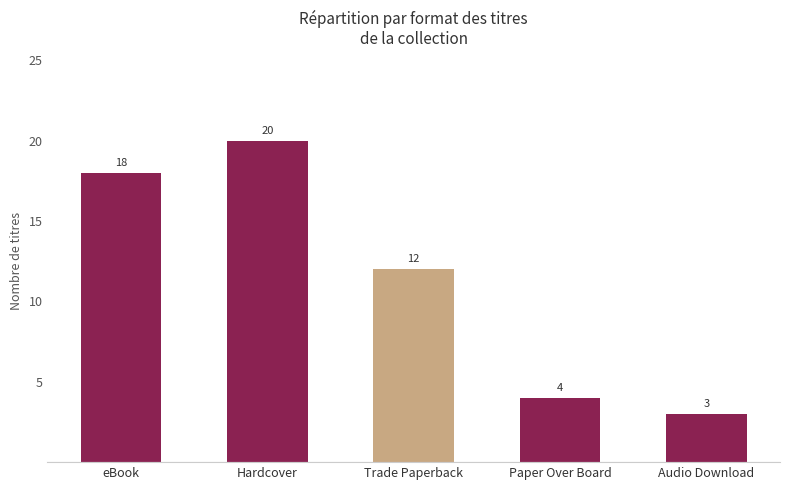

The chart shows a value of 6 at Trade Paperback. True or false?

False